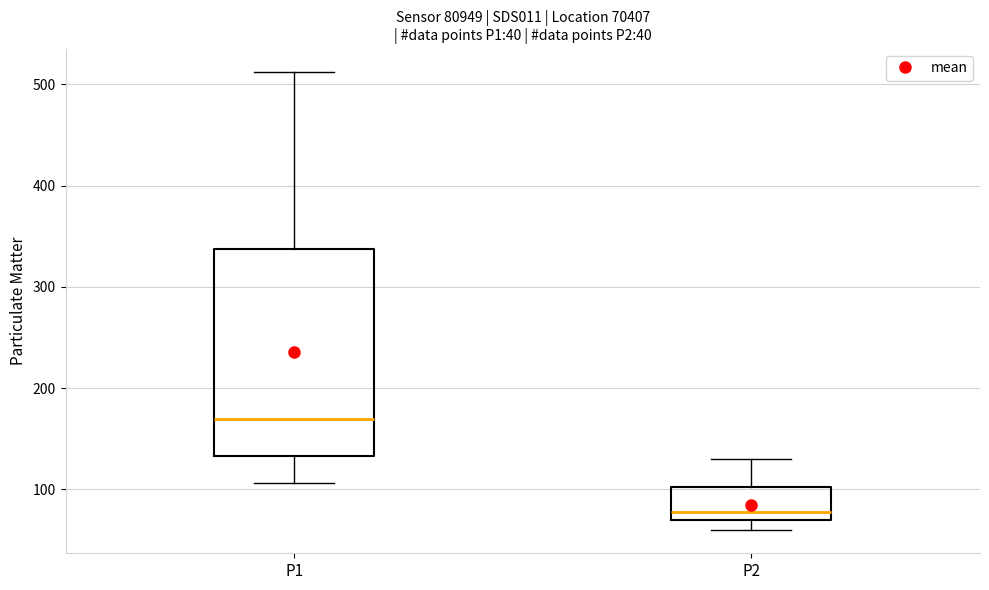

Which box's median line is the highest?

P1